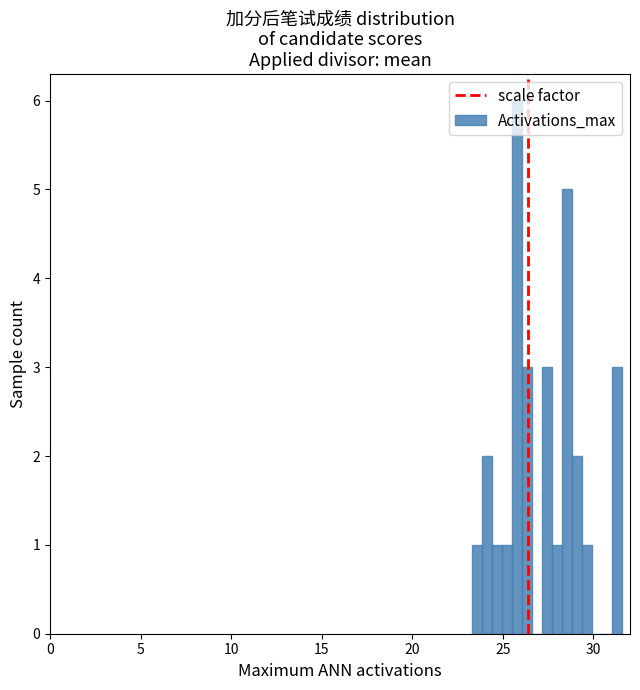

Read against the x-axis, roughly where is the centre of the tallest bar?

26.0